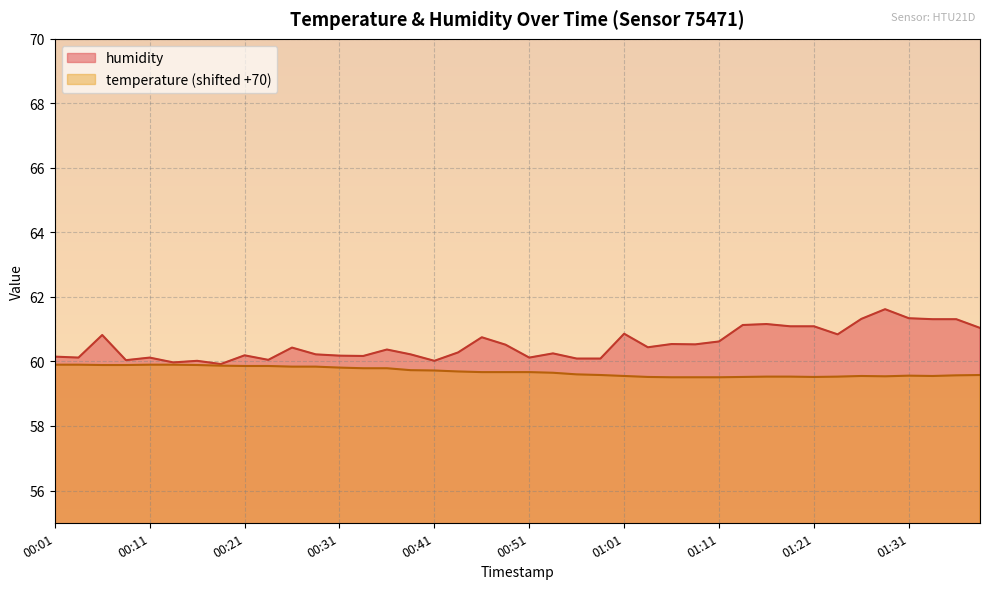

What is the difference between the highest and lowest values at 00:14?

0.1